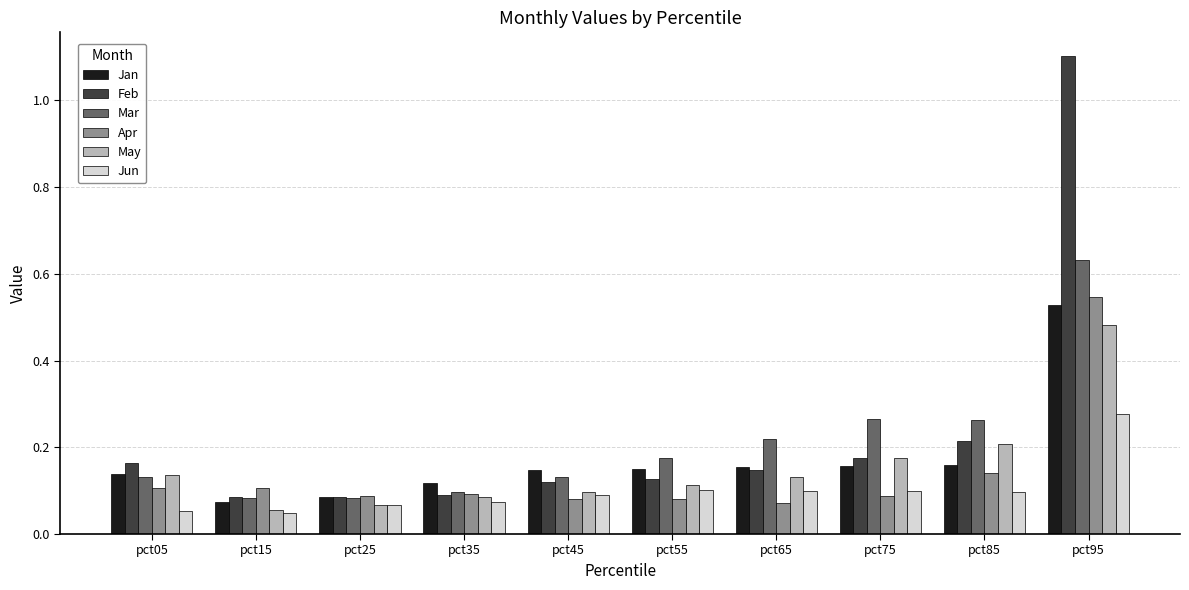

Which series has the widest spread of values?

Feb